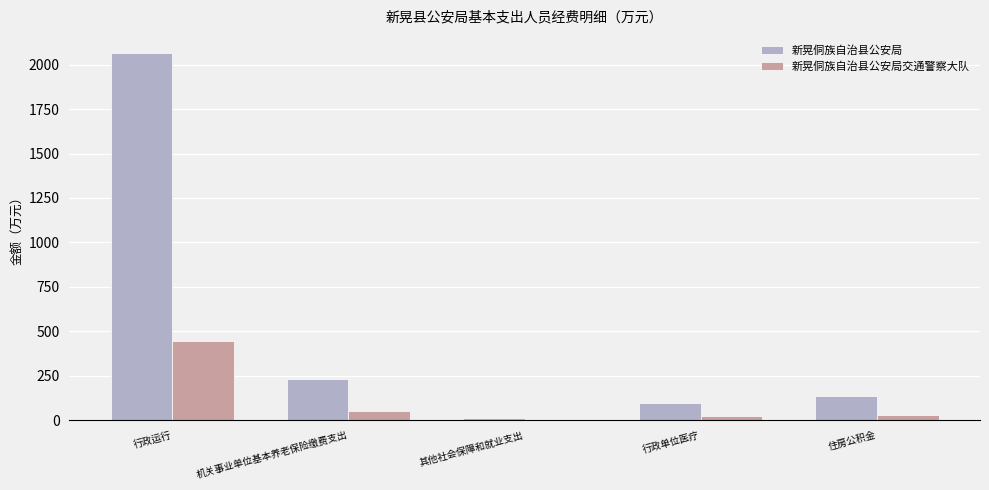

Which series changed the most between 行政单位医疗 and 住房公积金?

新晃侗族自治县公安局